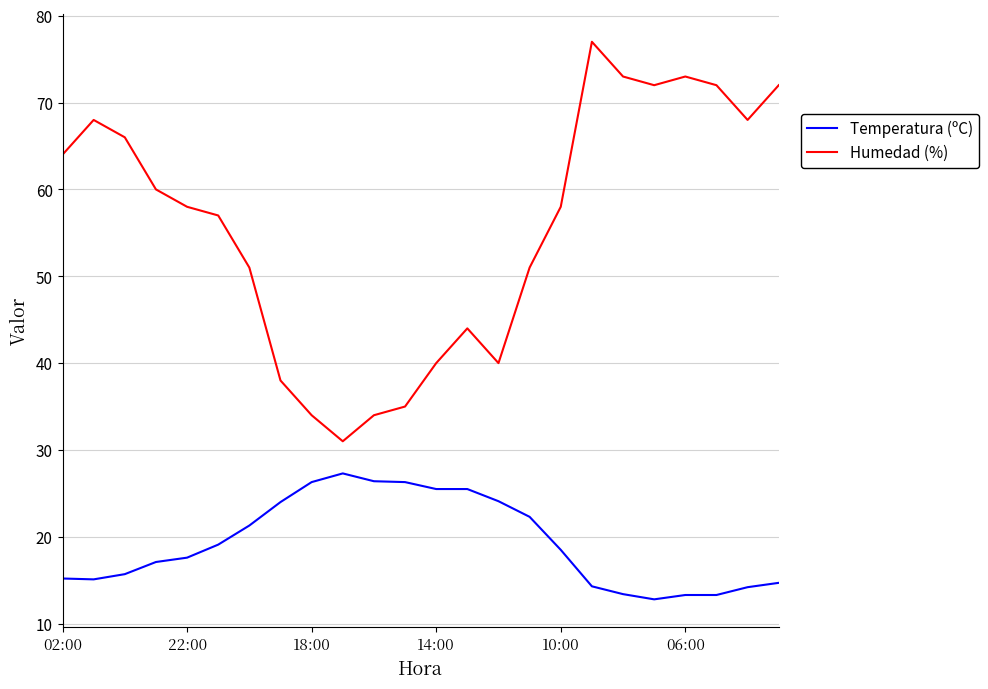

True or false: Humedad (%) and Temperatura (ºC) cross at least once.

False